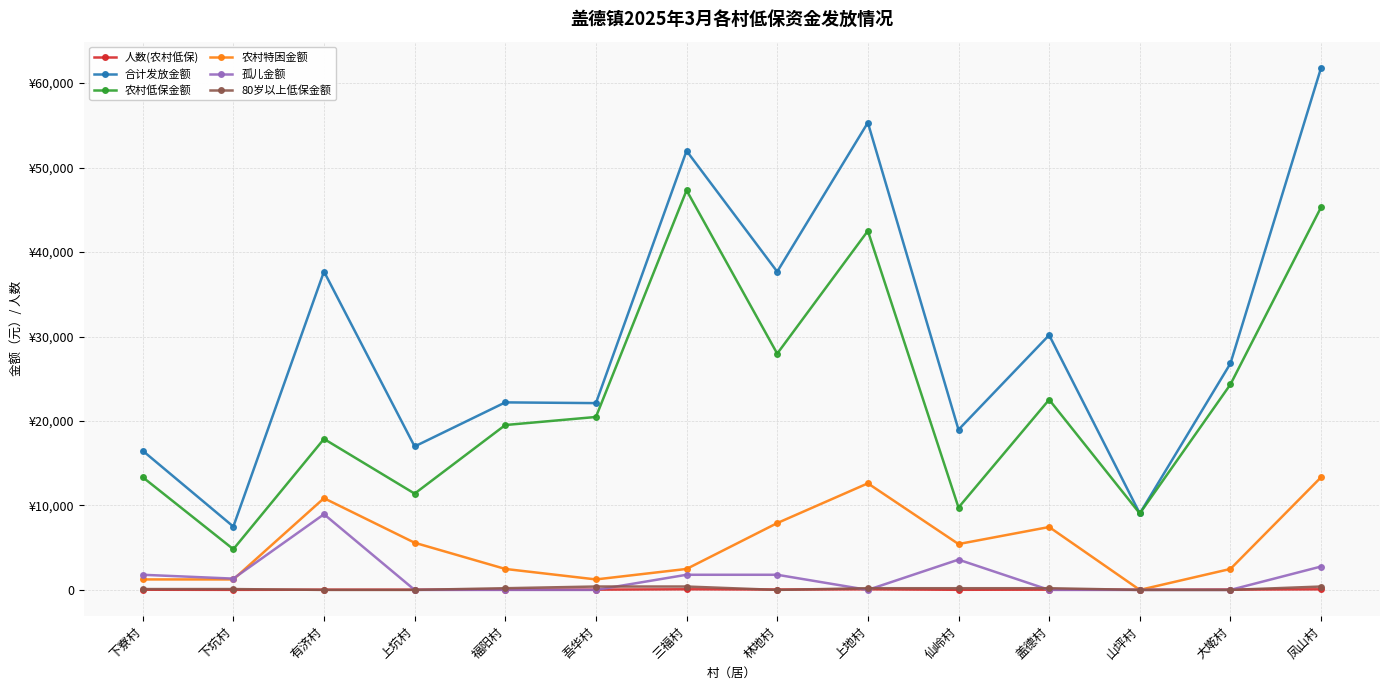

Is the value of 80岁以上低保金额 at 吾华村 greater than the value of 孤儿金额 at 凤山村?

No